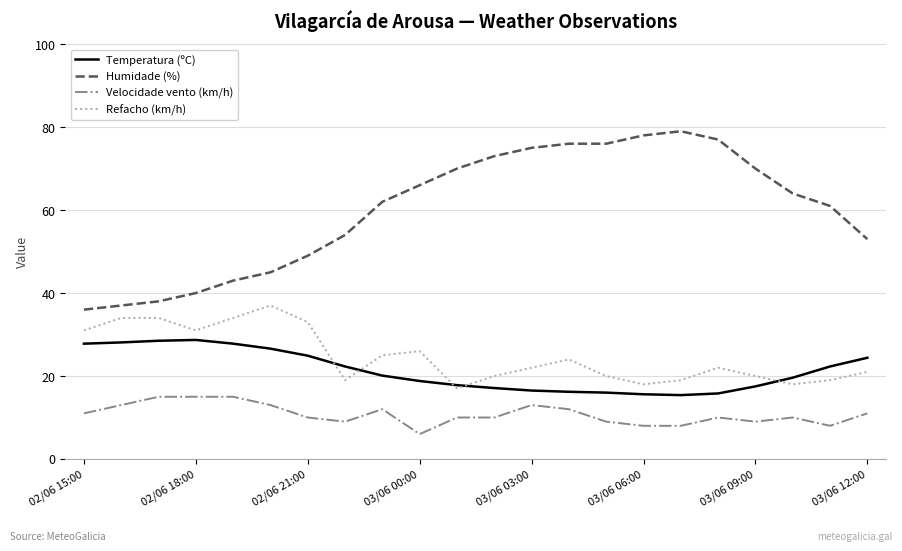

Which series has the largest range (max minus min)?

Humidade (%)